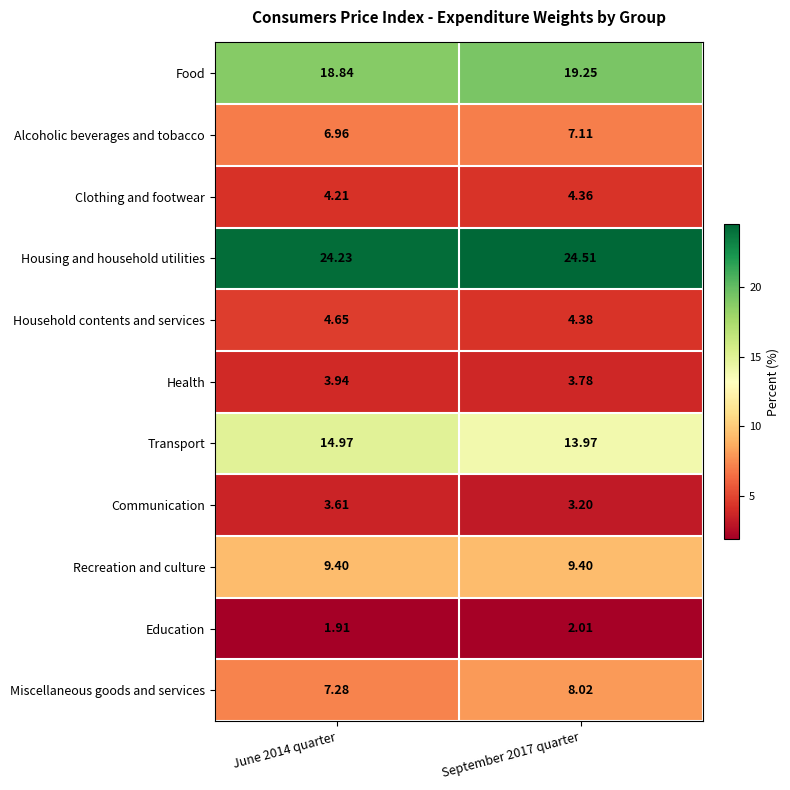

At June 2014 quarter, list the series in order from largest to smallest.

Housing and household utilities, Food, Transport, Recreation and culture, Miscellaneous goods and services, Alcoholic beverages and tobacco, Household contents and services, Clothing and footwear, Health, Communication, Education